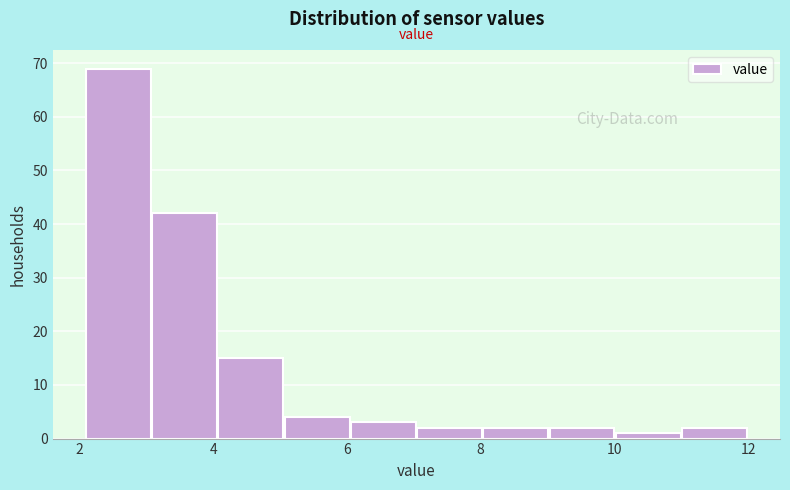

Reading left to right, list every bar in this chart as the range it spans on the x-axis followed by its height. Neither the bar edges nor the heights are printed on the chart, so give them approximately, as read against the axes.

2.2 to 3.0: 69
3.0 to 4.0: 42
4.0 to 5.0: 15
5.0 to 6.0: 4
6.0 to 7.0: 3
7.0 to 8.0: 2
8.0 to 9.0: 2
9.0 to 10.0: 2
10.0 to 11.0: 1
11.0 to 12.0: 2